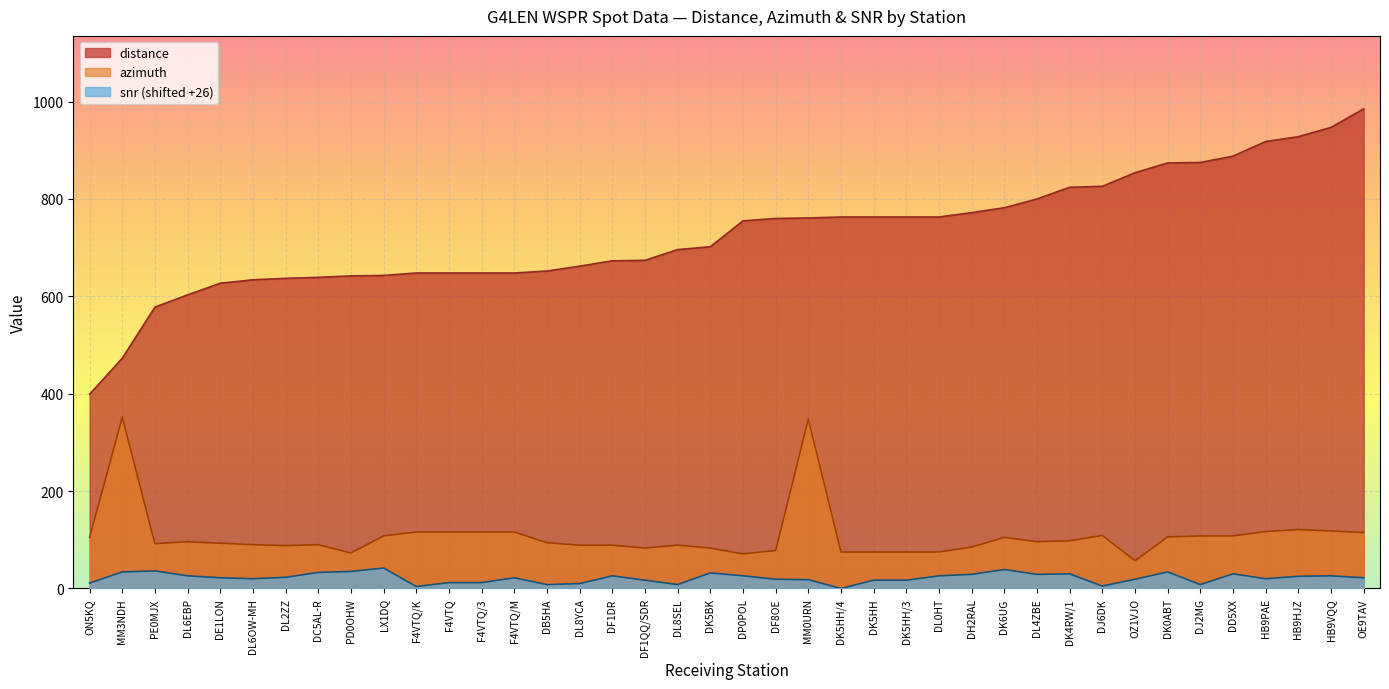

True or false: distance has more than 1 interior local peaks.

False